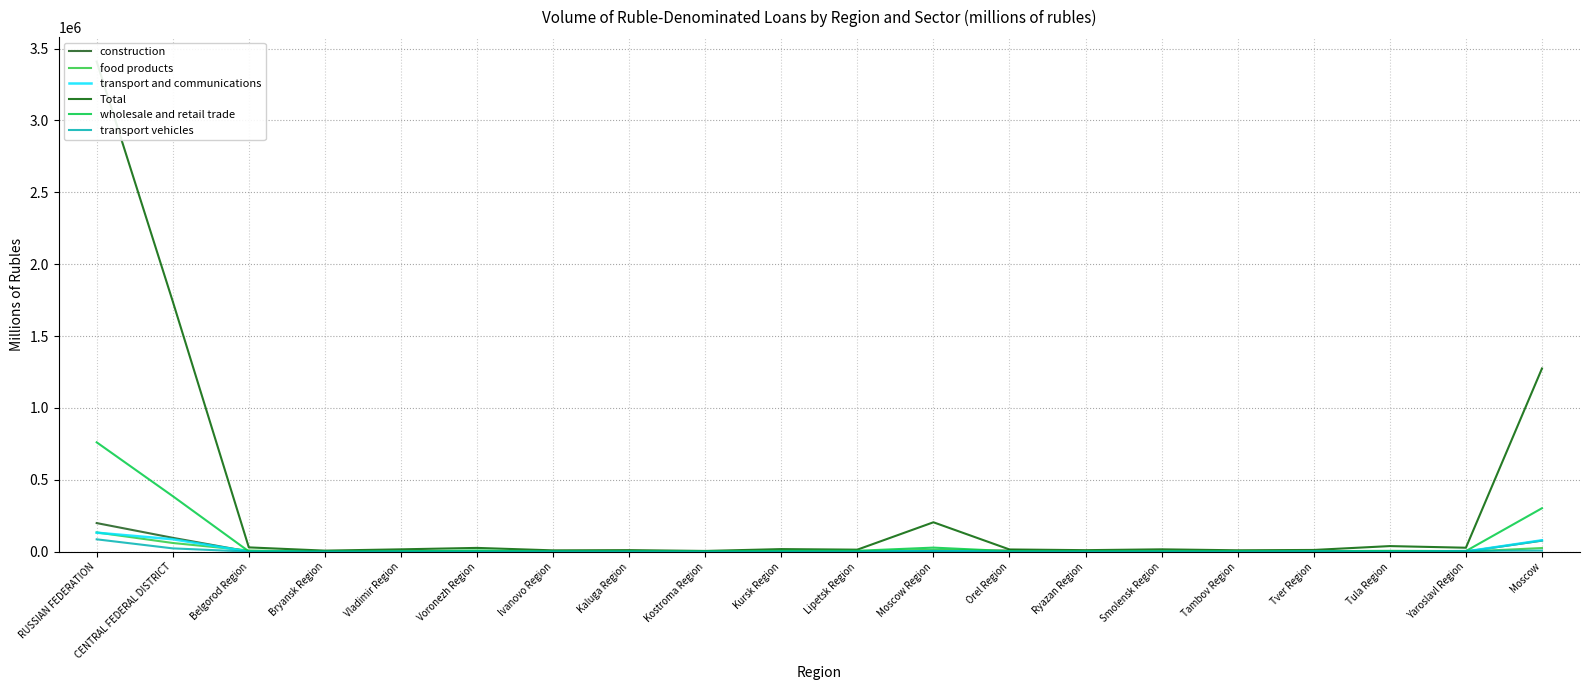

At which category does the chart reach its minimum across all series?

Belgorod Region